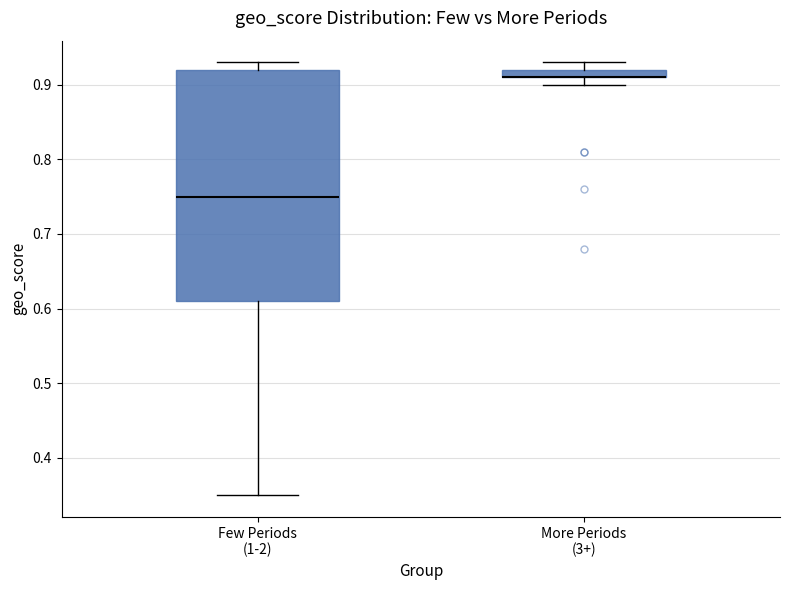

Which box is the tallest, from its lower edge to its upper edge?

Few Periods (1-2)